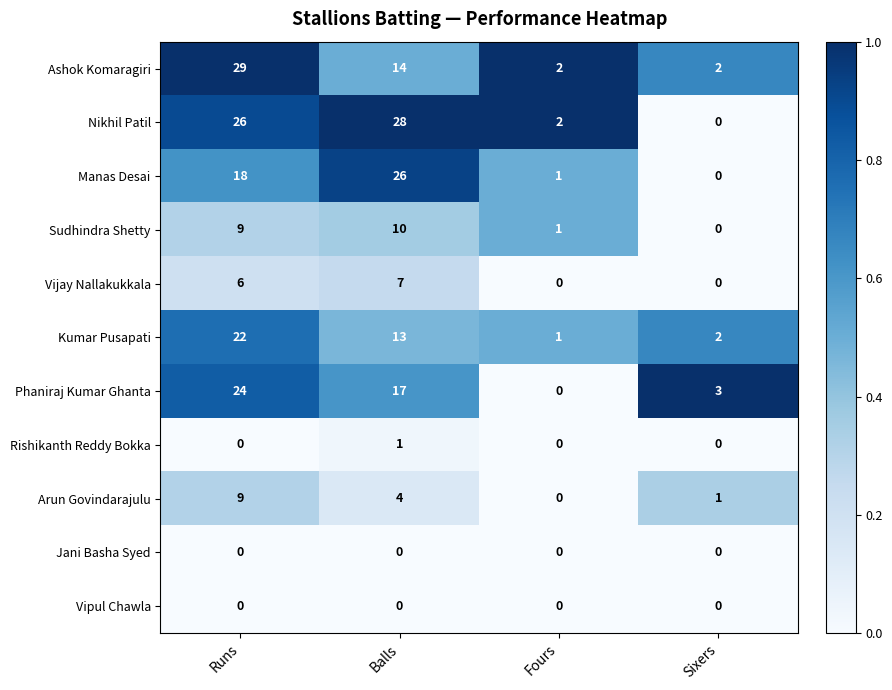

At which category is the sum across all series the highest?

Runs